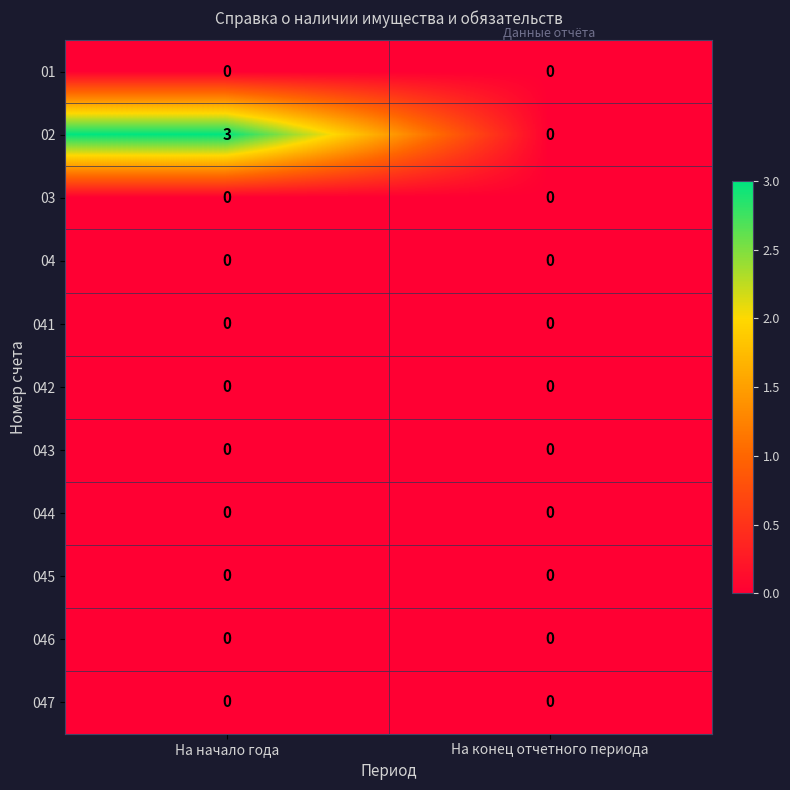

What is the highest value of the 02 series?

3